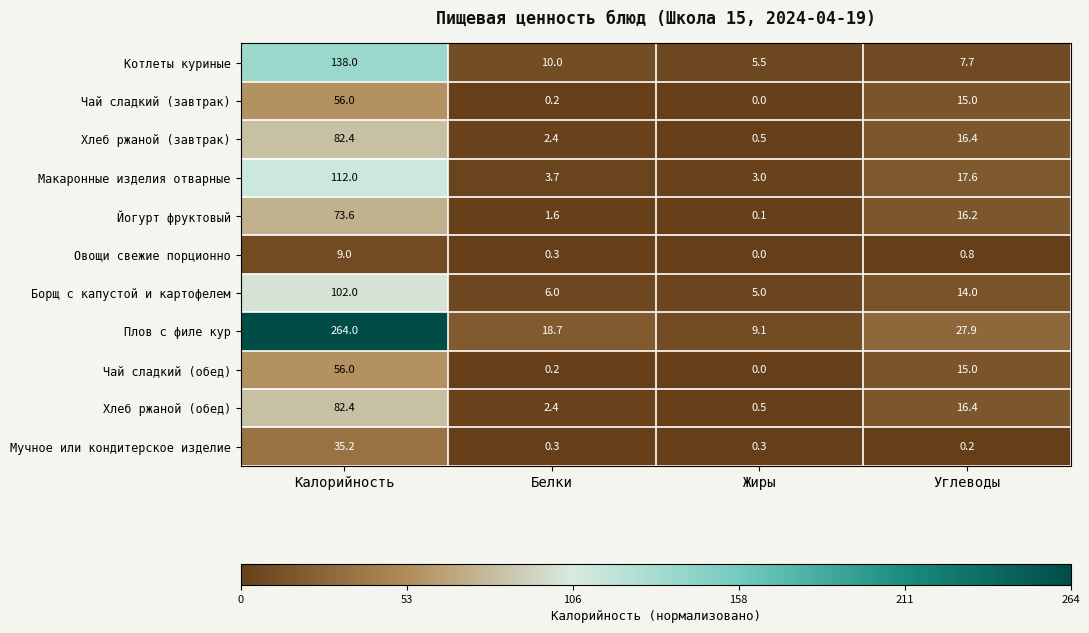

What is the total value across all series at Углеводы?

147.2